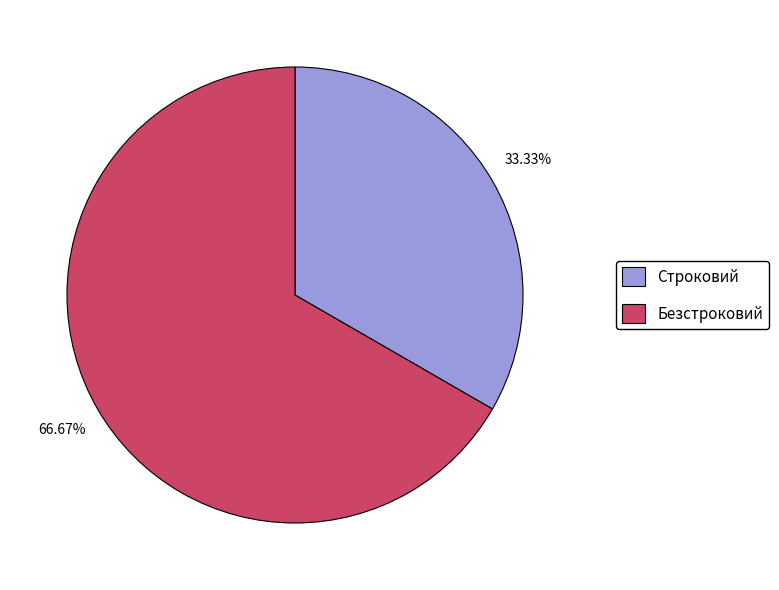

Rank the categories by value from highest to lowest.

Безстроковий, Строковий